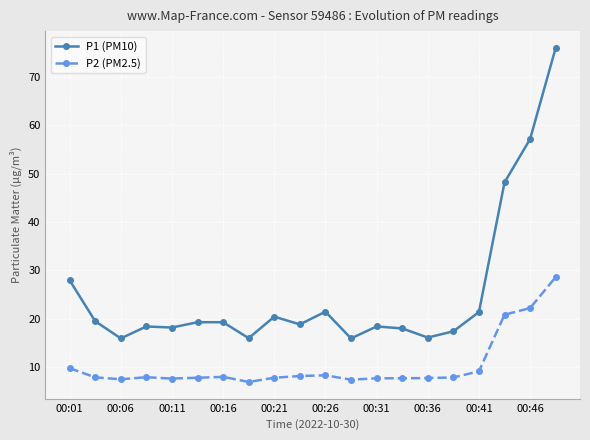

True or false: P2 (PM2.5) and P1 (PM10) intersect in this chart.

False